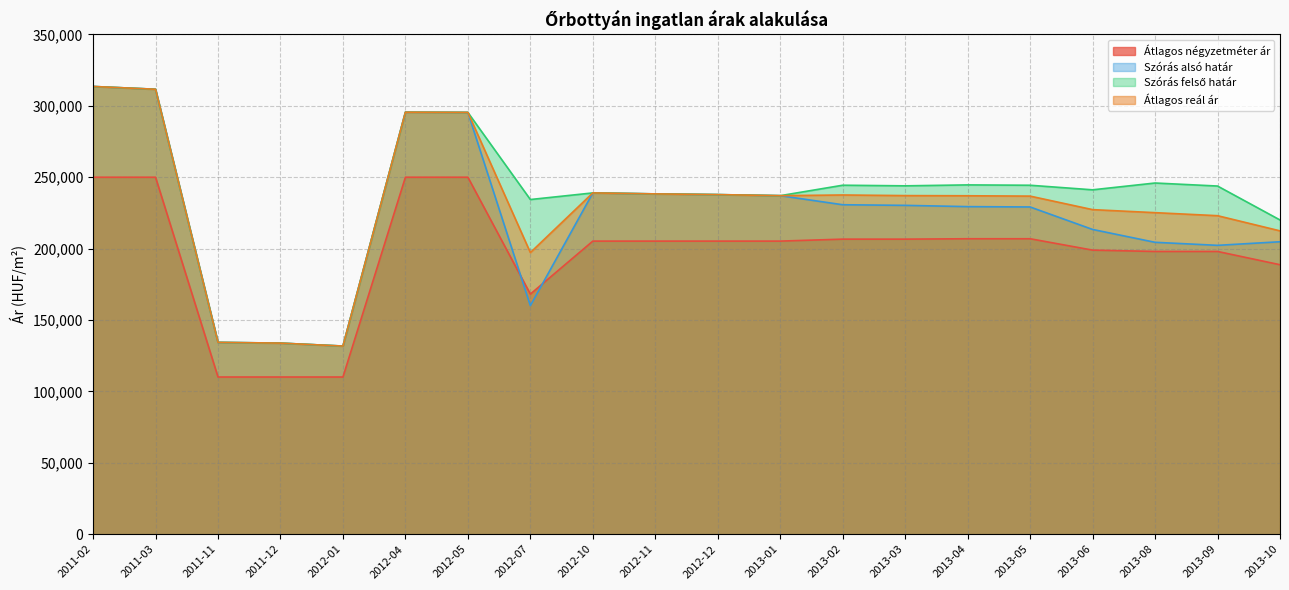

The Szórás alsó határ series shows 229417 at 2013-04. True or false?

True